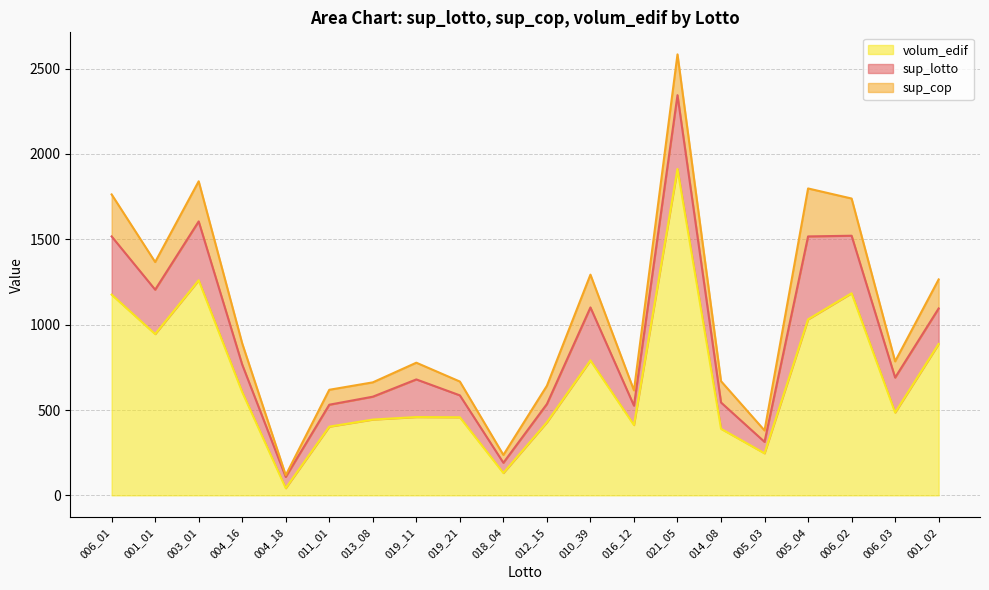

The sup_lotto series shows 389.9 at 019_11. True or false?

False